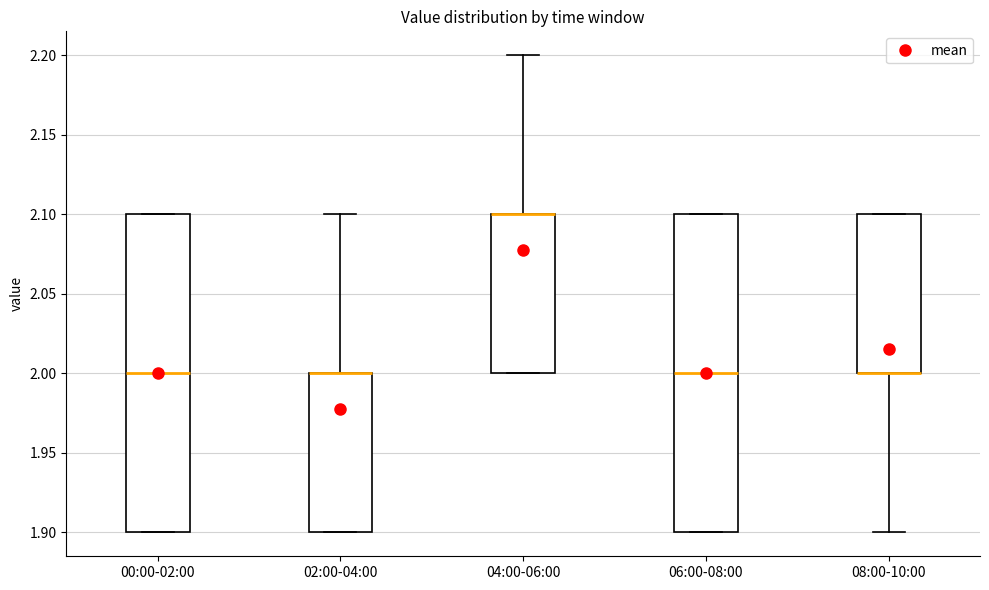

Reading left to right, read every box against the y-axis: the position of its median line, the range the box covers, and the ends of its whiskers. The values are not printed on the chart, so give them approximately, as read against the axis.

00:00-02:00: median 2.0, box 1.9 to 2.1, whiskers 1.9 to 2.1
02:00-04:00: median 2.0 (drawn on the box's upper edge), box 1.9 to 2.0, whiskers 1.9 to 2.1
04:00-06:00: median 2.1 (drawn on the box's upper edge), box 2.0 to 2.1, whiskers 2.0 to 2.2
06:00-08:00: median 2.0, box 1.9 to 2.1, whiskers 1.9 to 2.1
08:00-10:00: median 2.0 (drawn on the box's lower edge), box 2.0 to 2.1, whiskers 1.9 to 2.1